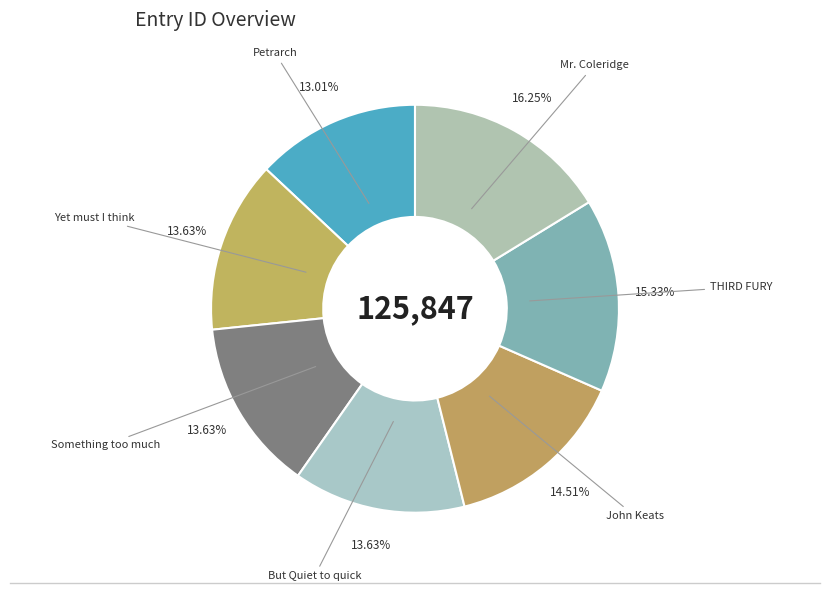

What is the smallest slice in the pie chart?

Petrarch